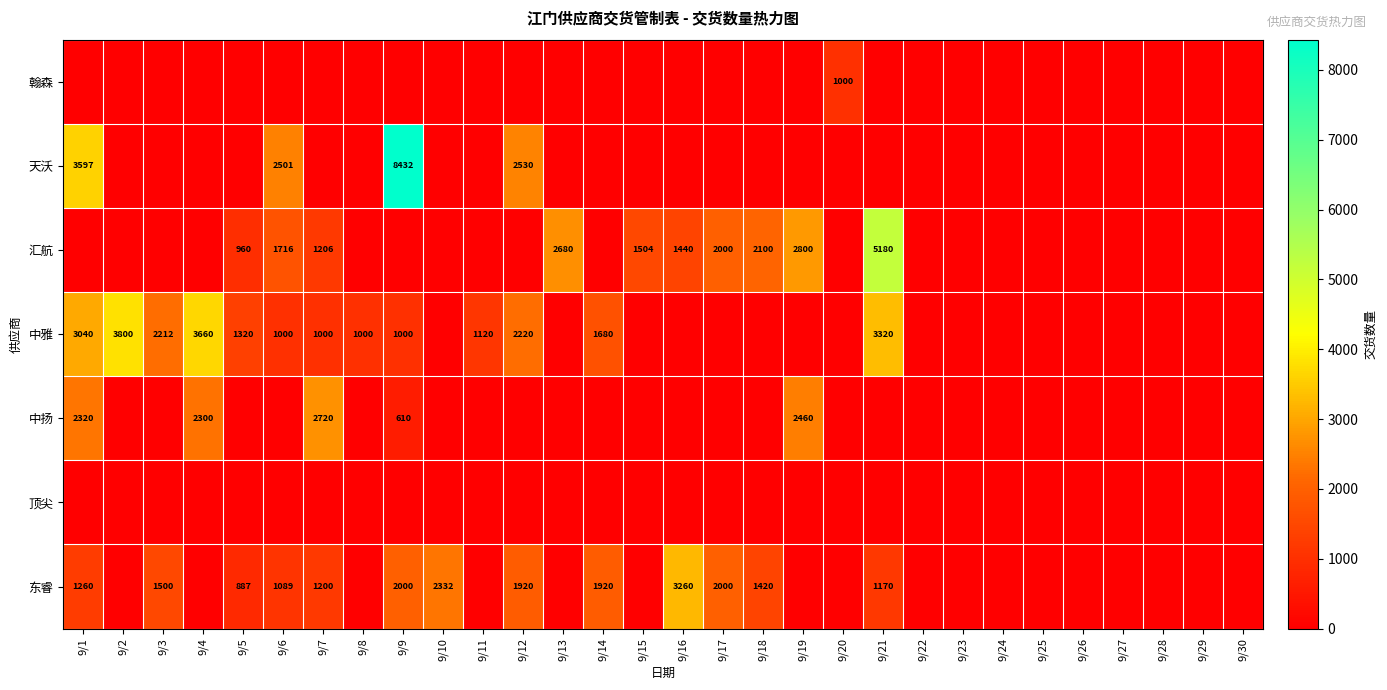

True or false: 中扬 has a value of 3038 at 9/4.

False